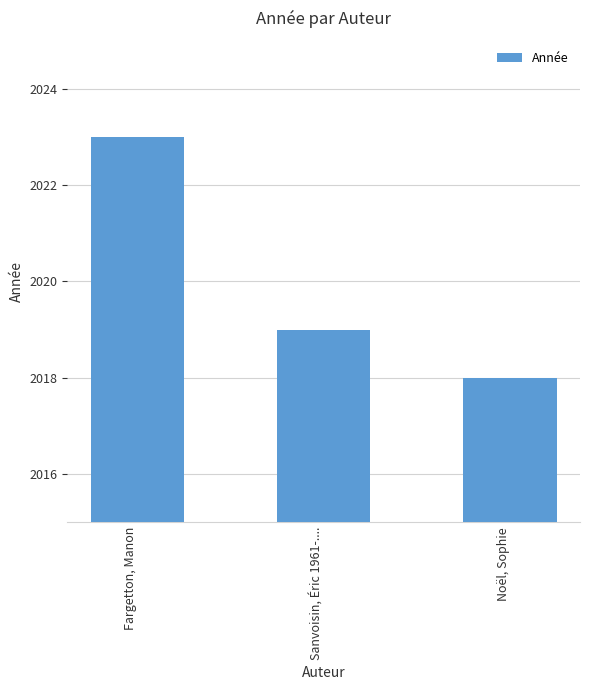

Read the value at Fargetton, Manon.

2023